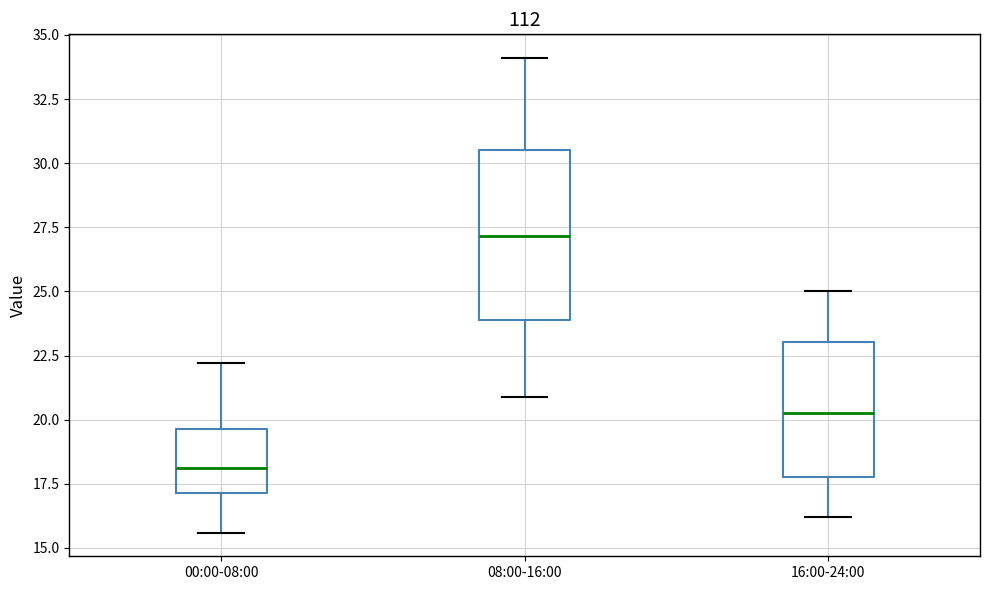

Which box has the highest median line?

08:00-16:00